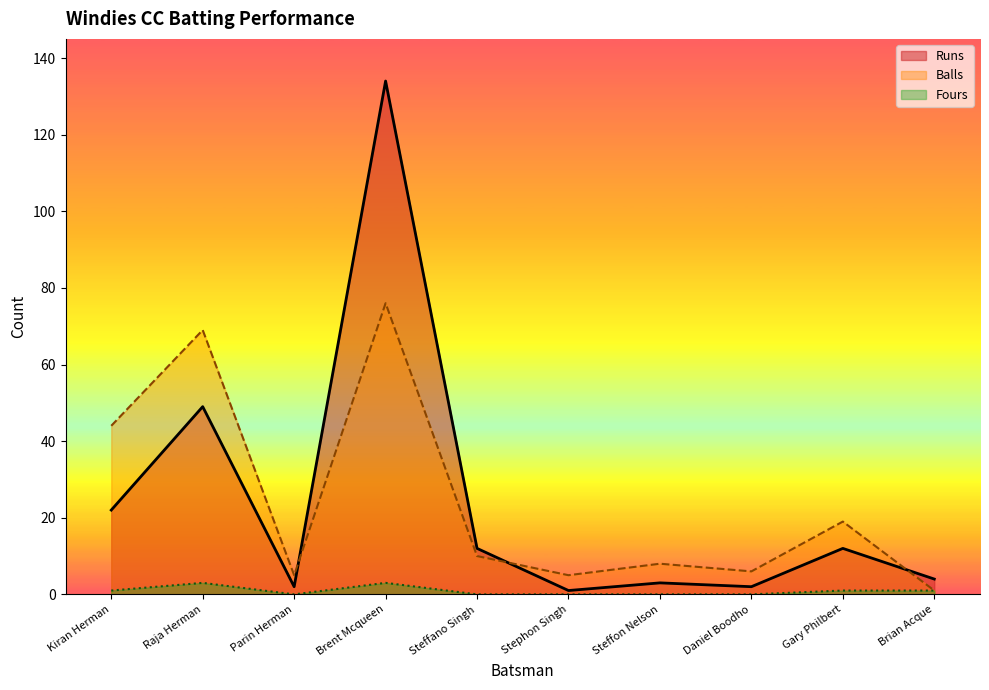

How many data points does each series have?

10